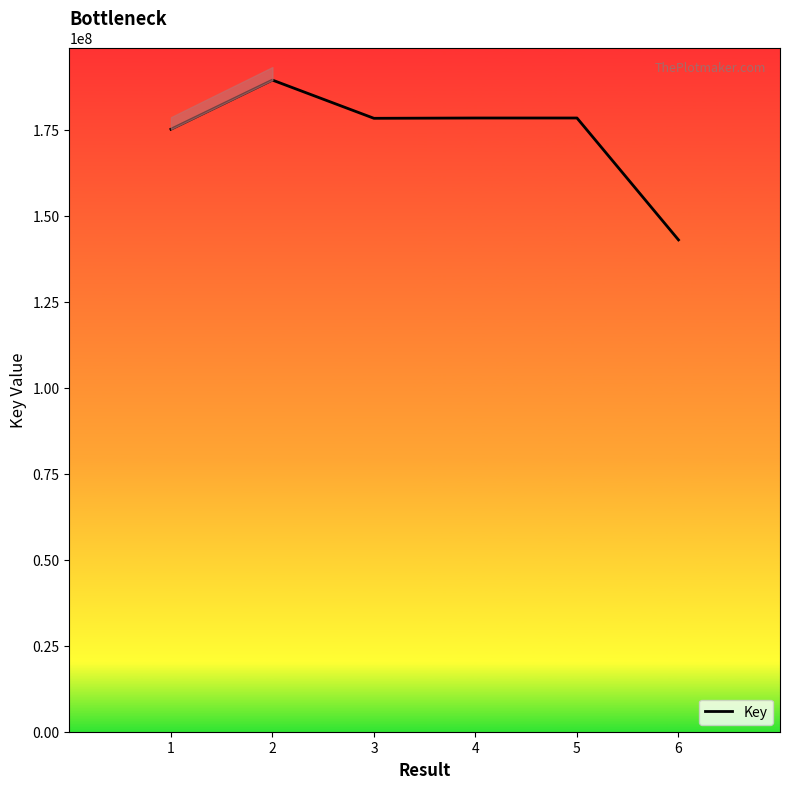

What is the difference between the maximum and minimum values?

46465520